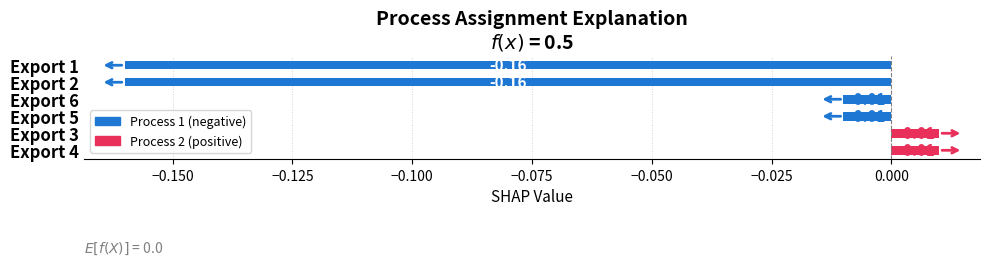

Between Export 1 and Export 5, which is larger?

Export 5